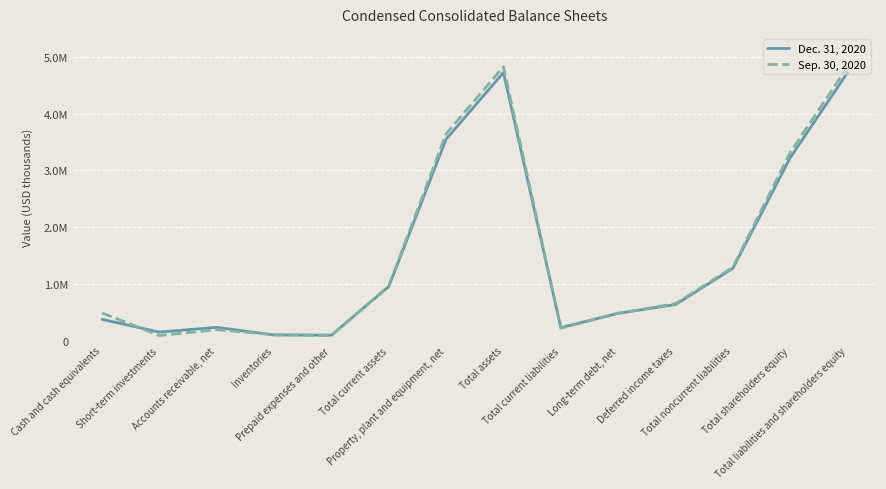

Reading left to right, transcribe all the data shown in this chart.

Dec. 31, 2020: Cash and cash equivalents=373980	Short-term investments=149822	Accounts receivable, net=233623	Inventories=99353	Prepaid expenses and other=95946	Total current assets=952724	Property, plant and equipment, net=3552107	Total assets=4726753	Total current liabilities=228261	Long-term debt, net=481187	Deferred income taxes=635443	Total noncurrent liabilities=1273574	Total shareholders equity=3224918	Total liabilities and shareholders equity=4726753
Sep. 30, 2020: Cash and cash equivalents=487884	Short-term investments=89335	Accounts receivable, net=192623	Inventories=104180	Prepaid expenses and other=89305	Total current assets=963327	Property, plant and equipment, net=3646341	Total assets=4829621	Total current liabilities=219136	Long-term debt, net=480727	Deferred income taxes=650675	Total noncurrent liabilities=1291971	Total shareholders equity=3318514	Total liabilities and shareholders equity=4829621